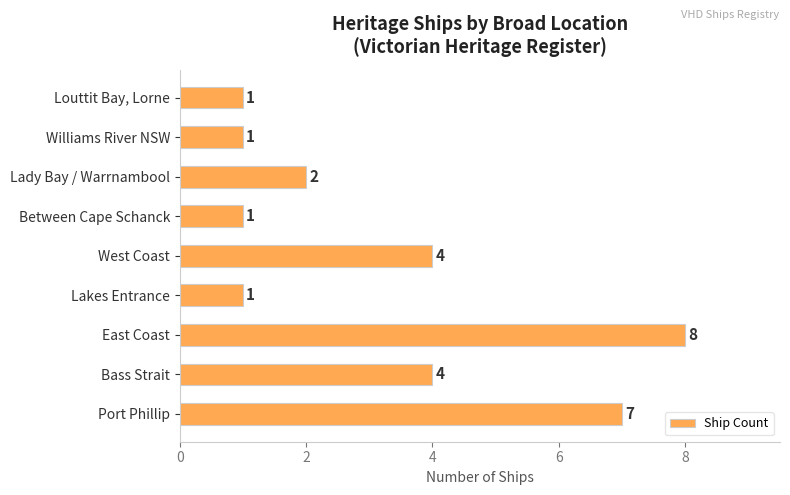

Count the values in the range 1 to 4.

7